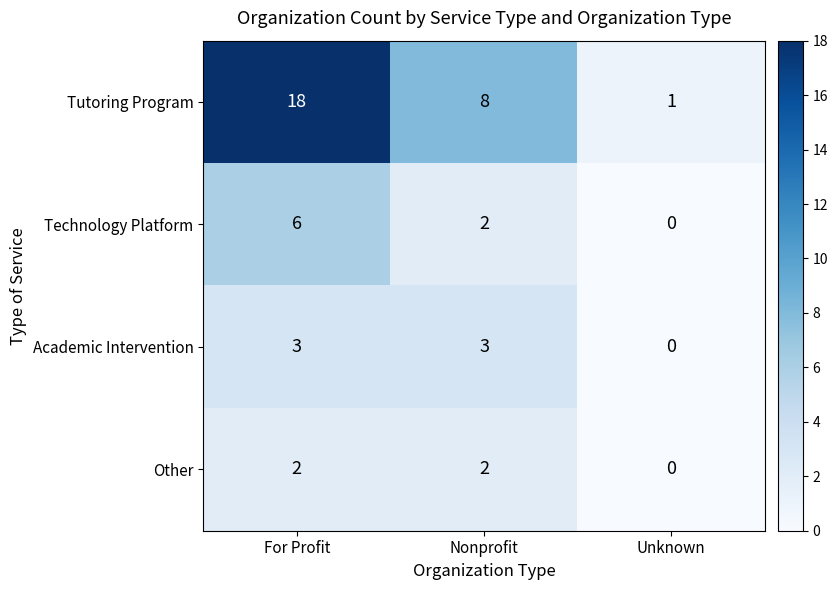

Where does the Tutoring Program series first go above 8?

For Profit